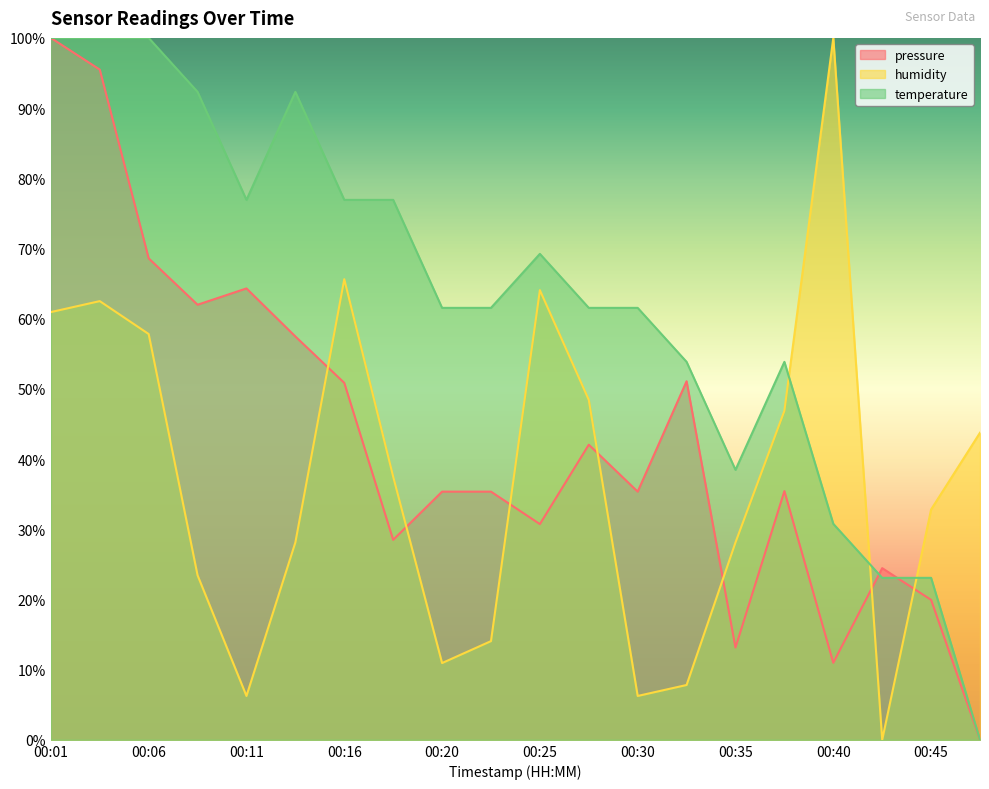

Does the chart have visible grid lines?

No